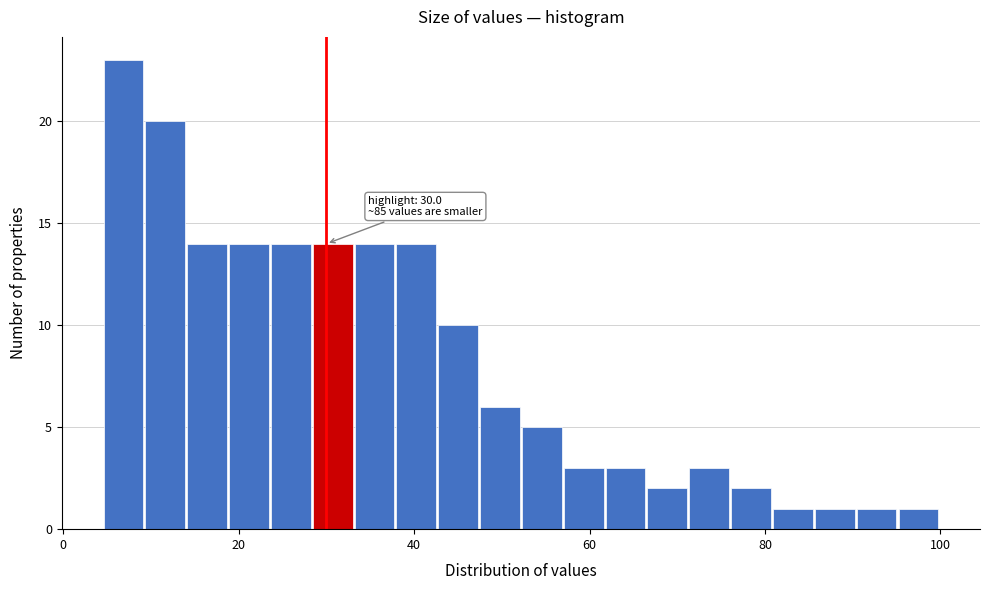

Read against the x-axis, roughly where is the centre of the tallest bar?

6